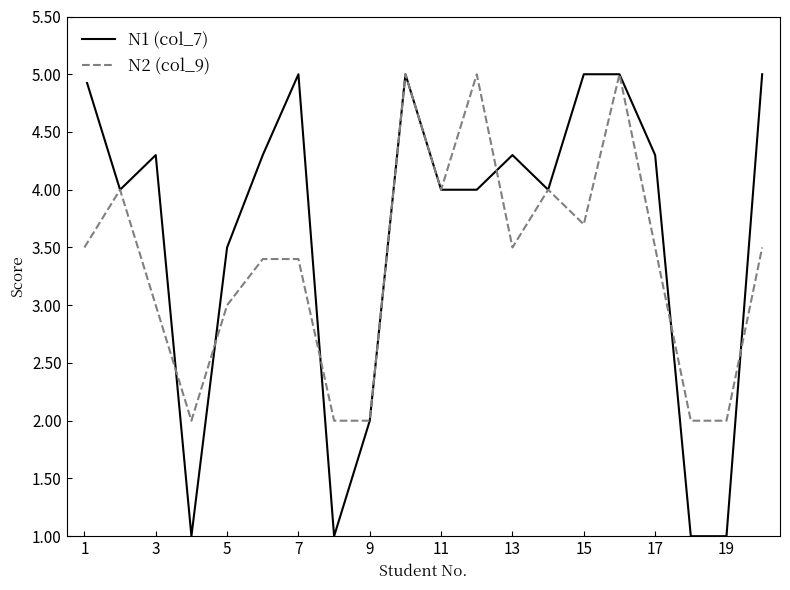

What is the maximum value for N2 (col_9)?

5.0